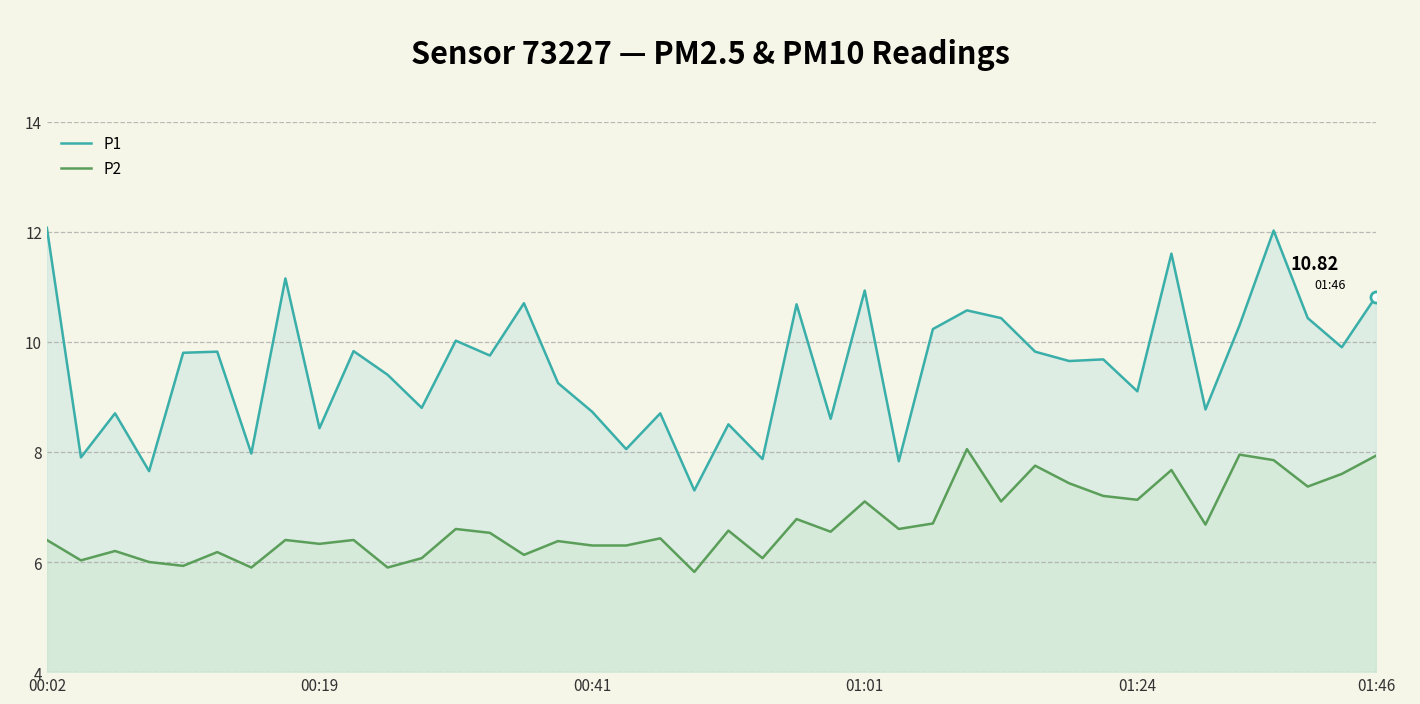

What is the sum of all P1 values?

381.8